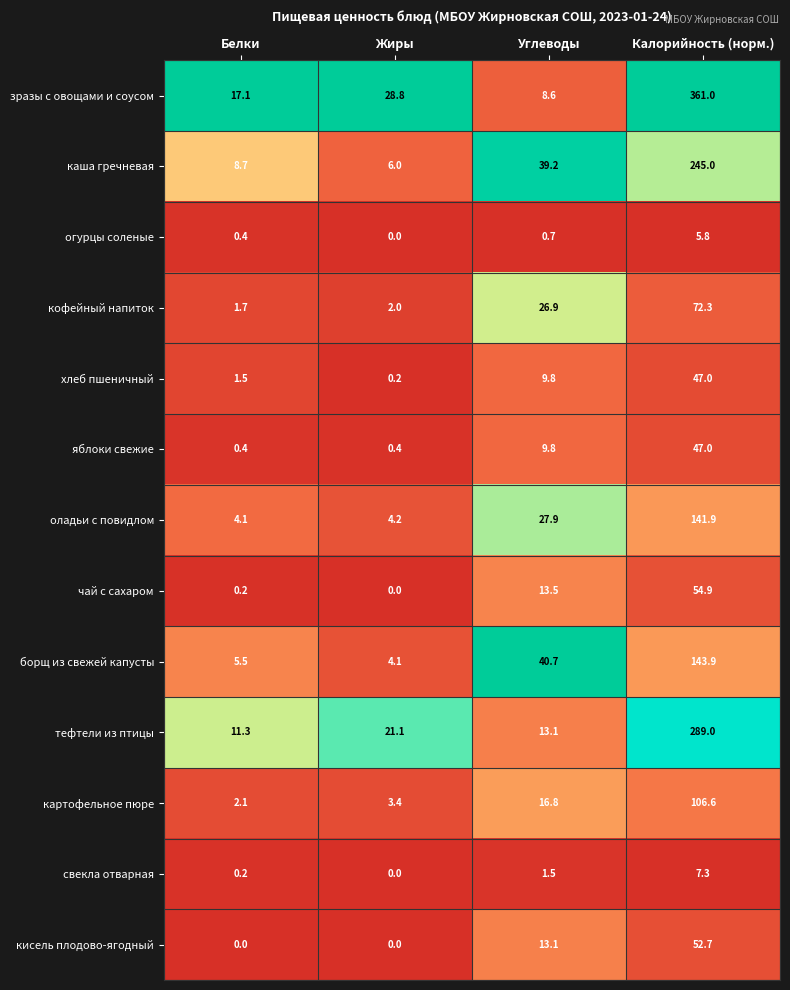

What is the approximate value of борщ из свежей капусты at Жиры?

4.1